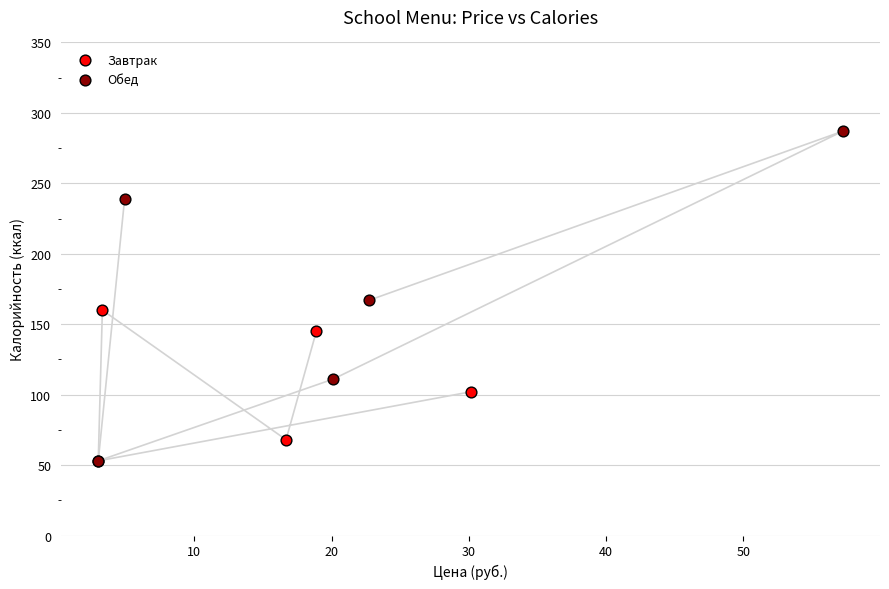

Which series has the widest spread of Y values?

Обед